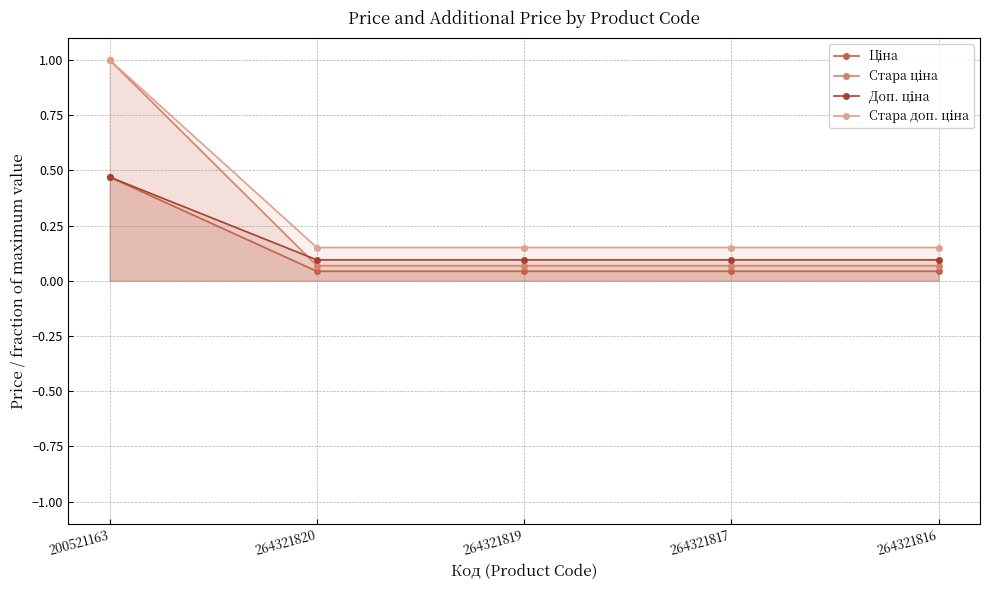

Rank the categories by Ціна value from lowest to highest.

264321820, 264321819, 264321817, 264321816, 200521163